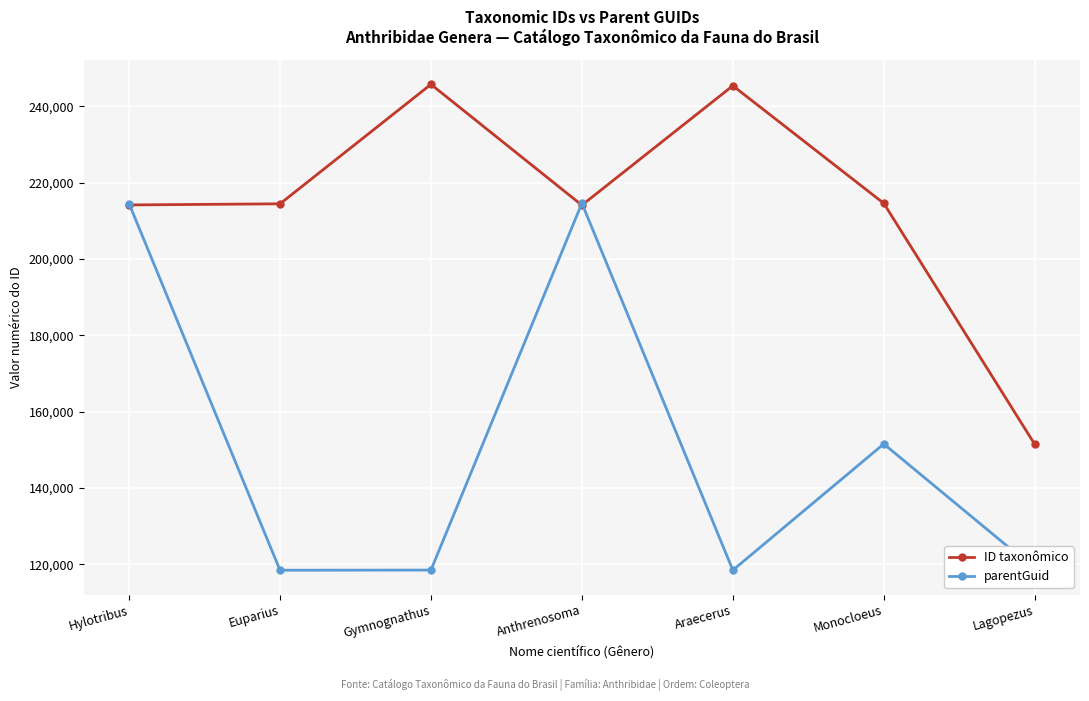

Which series changed the most between Euparius and Monocloeus?

parentGuid